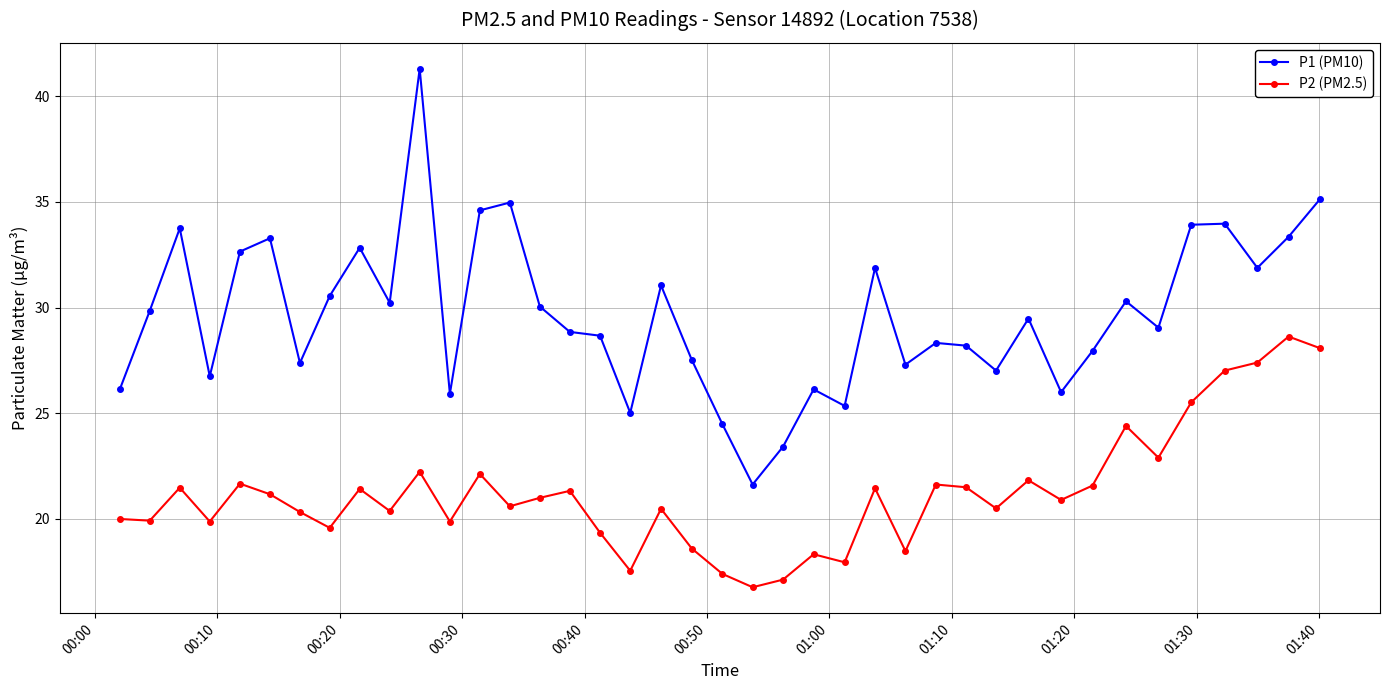

Which series has the largest total across all categories?

P1 (PM10)